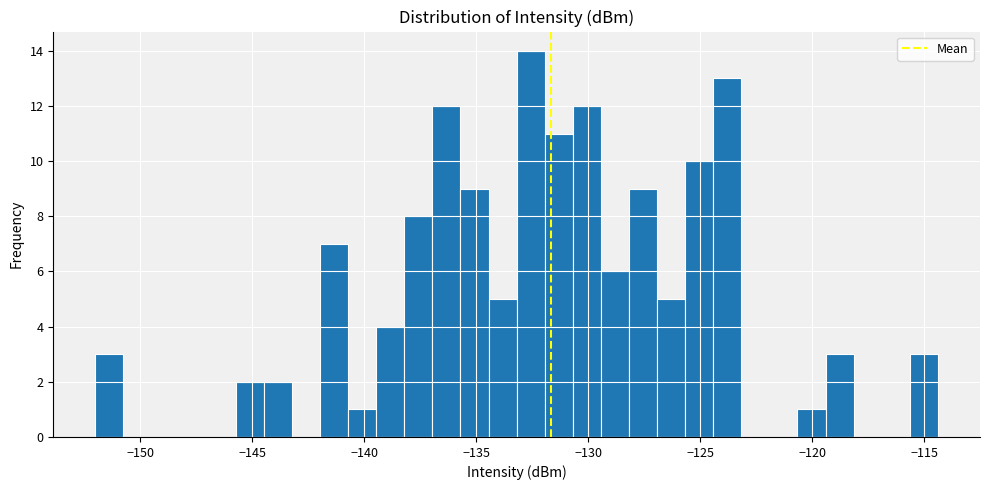

Read against the x-axis, roughly where is the centre of the tallest bar?

-132.5